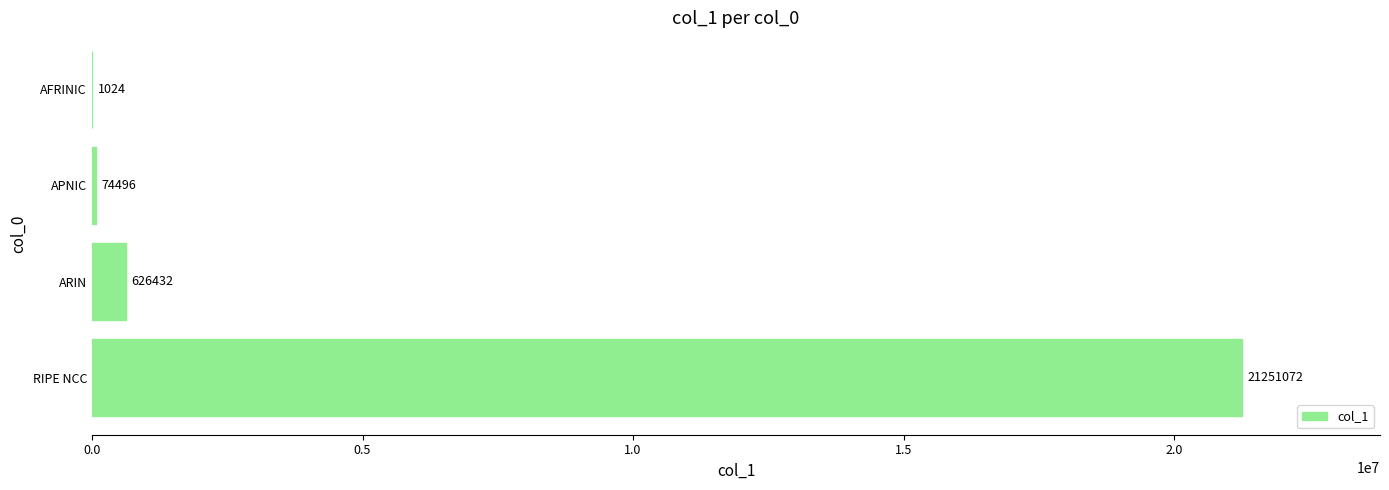

The value at RIPE NCC is 21251072. True or false?

True